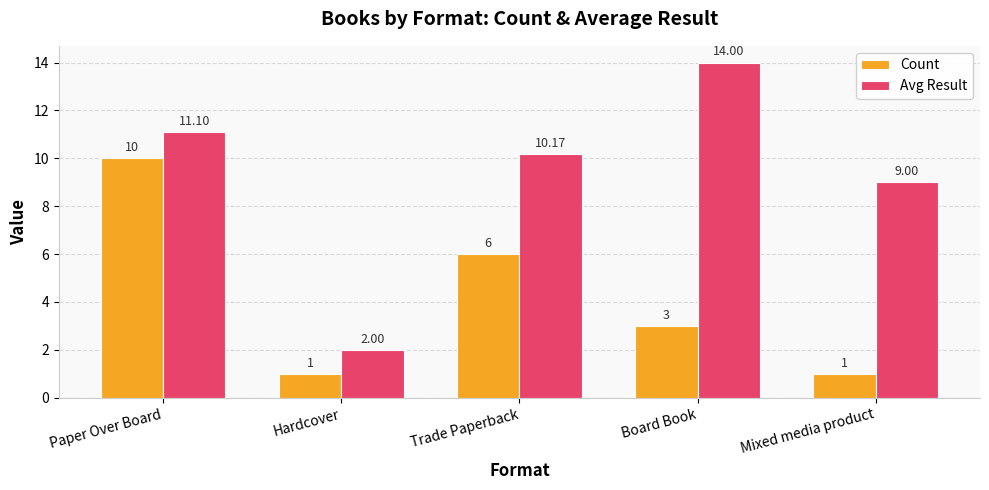

How many data points does each series have?

5